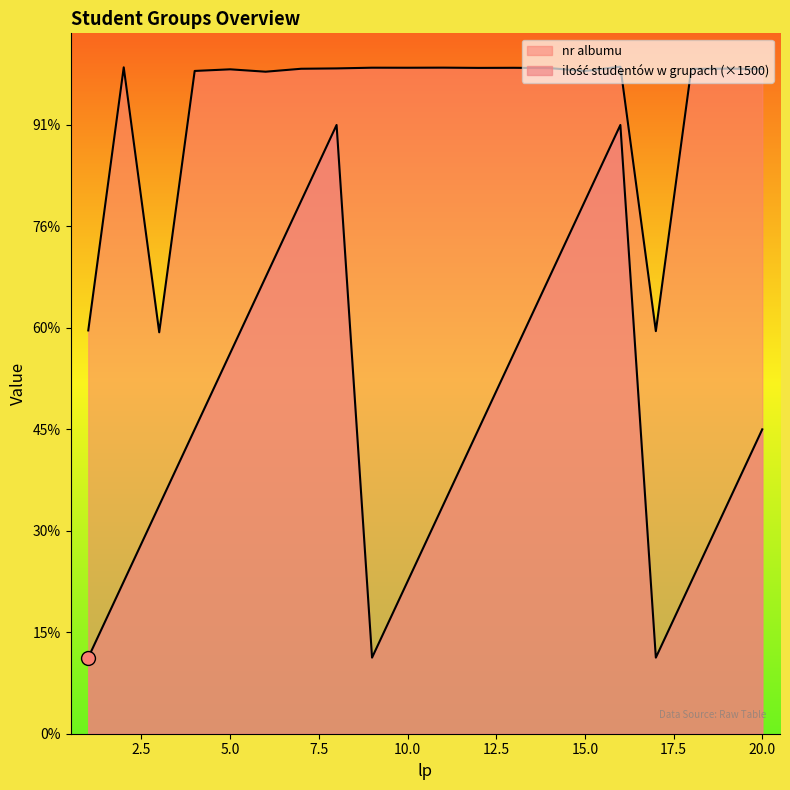

True or false: ilość studentów w grupach has more than 0 points higher than both neighbors.

True